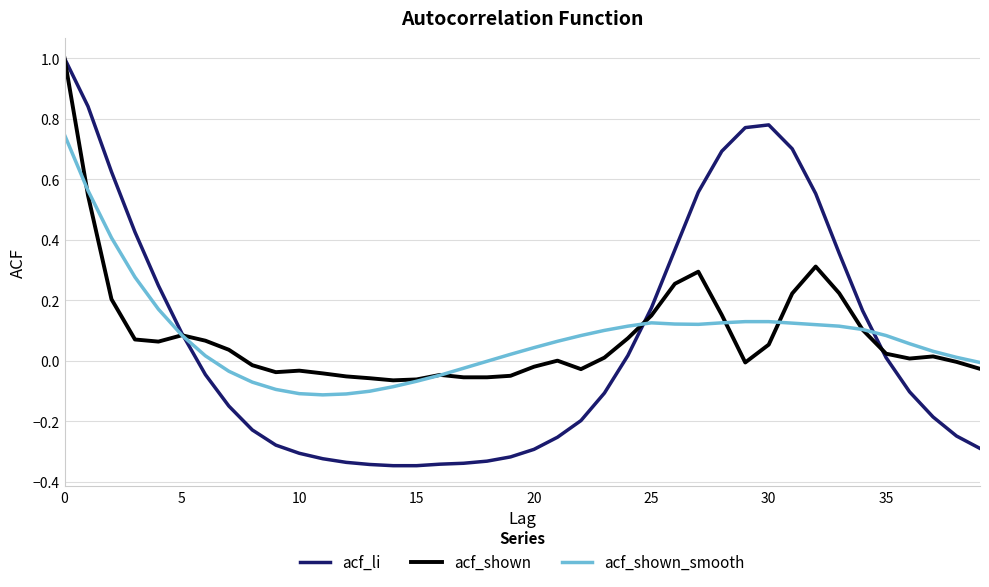

What is the highest value of the acf_li series?

1.0